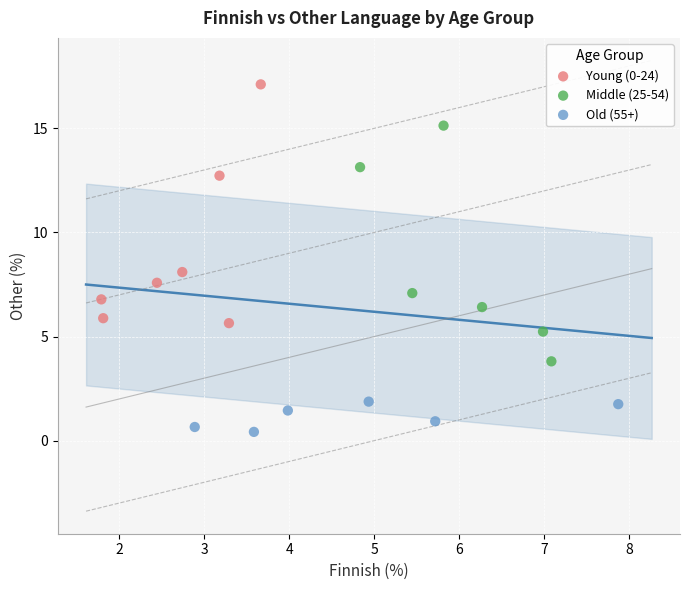

Which series reaches the minimum Y coordinate?

Old (55+)